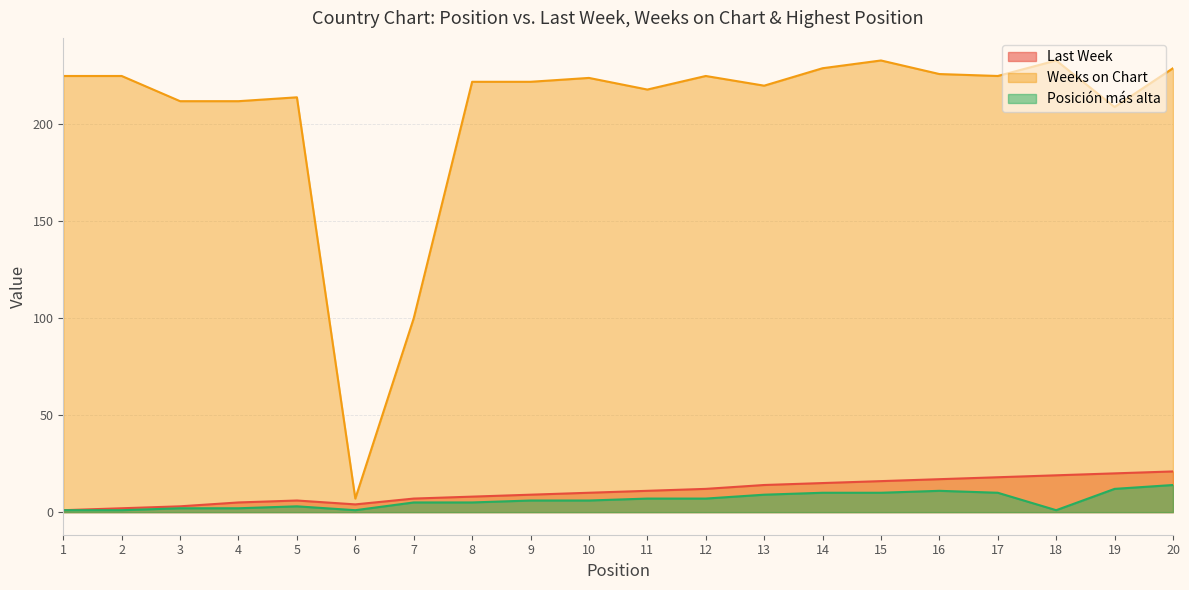

How many distinct data groups are displayed?

3